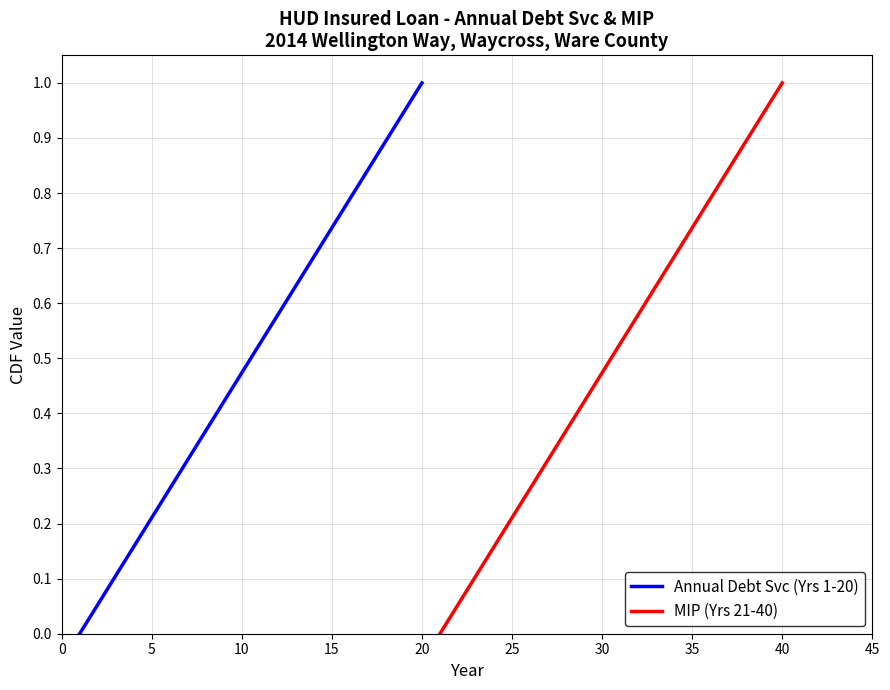

True or false: Annual Debt Svc (Yrs 1-20) has a value of 0.2 at 15.

False